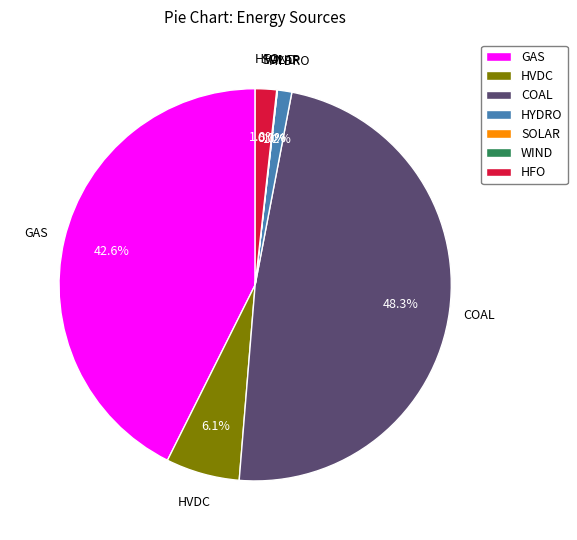

What percentage is the GAS slice, to the nearest percent?

43%